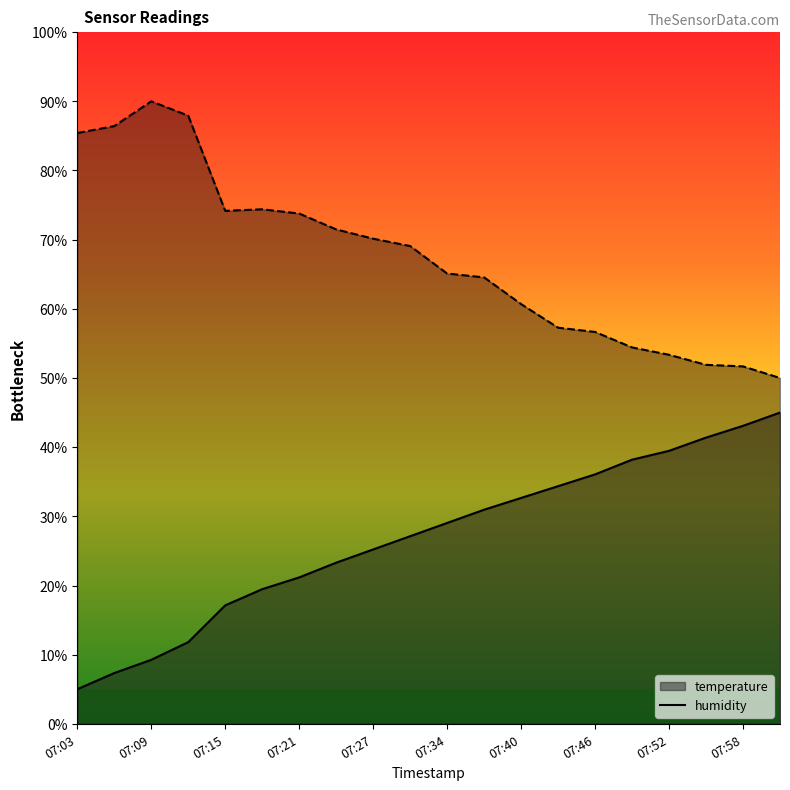

What is the difference between the highest and lowest values at 07:55?

10.5